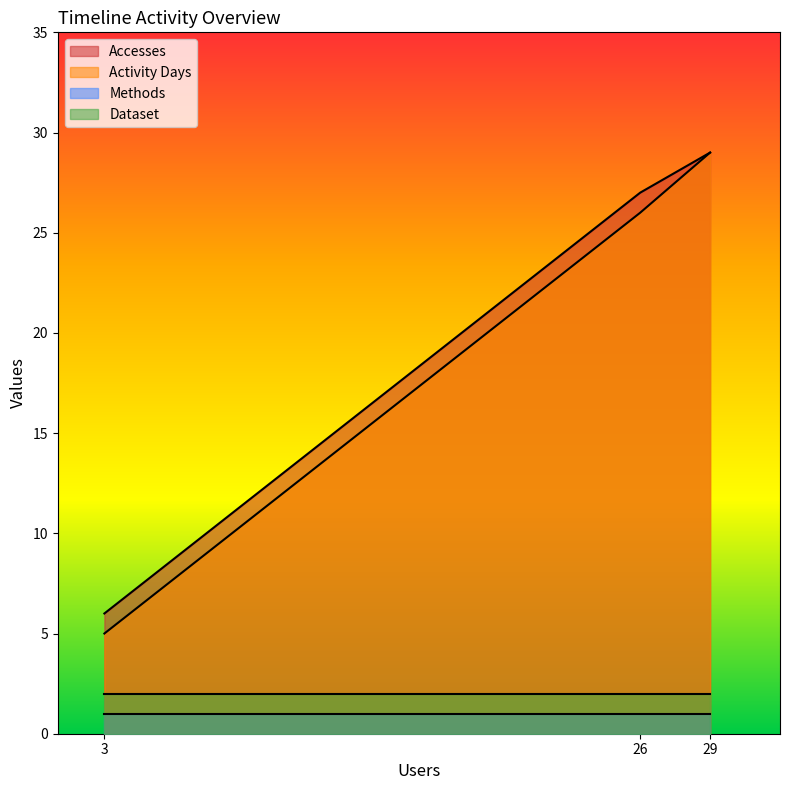

The value of Accesses at 3 is 6. True or false?

True